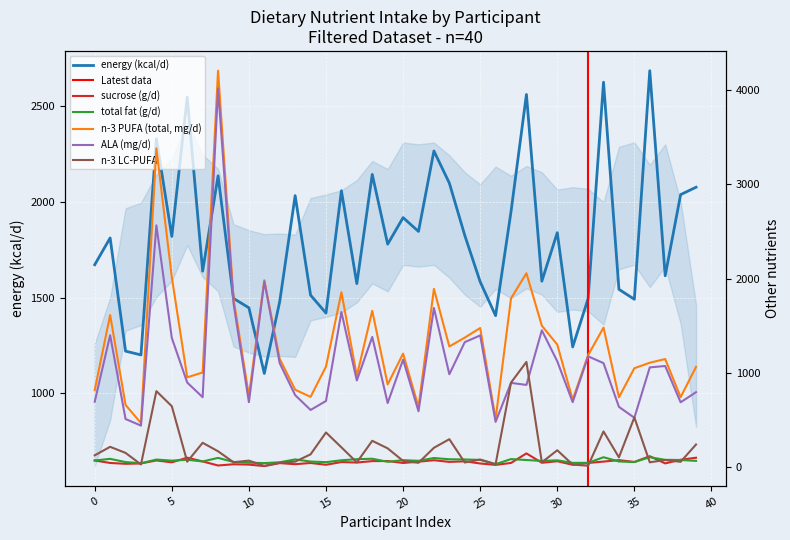

What is the label of the 19th point from the left?

18